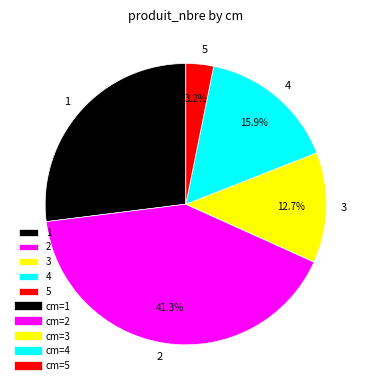

Combined, do 2 and 5 account for over 50%?

No